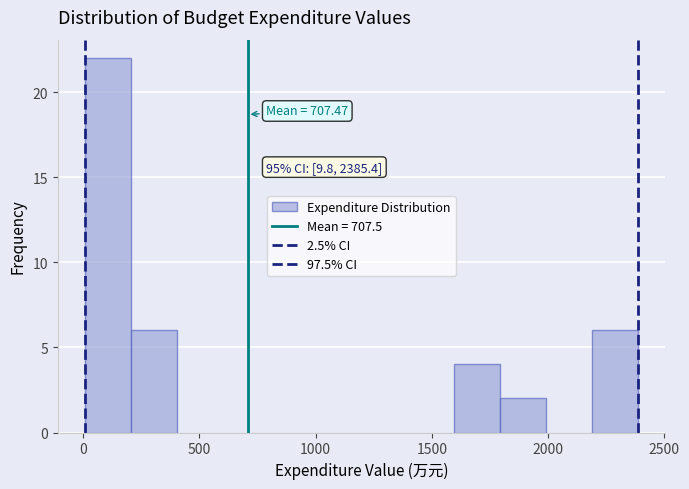

Read against the x-axis, roughly where is the centre of the tallest bar?

100